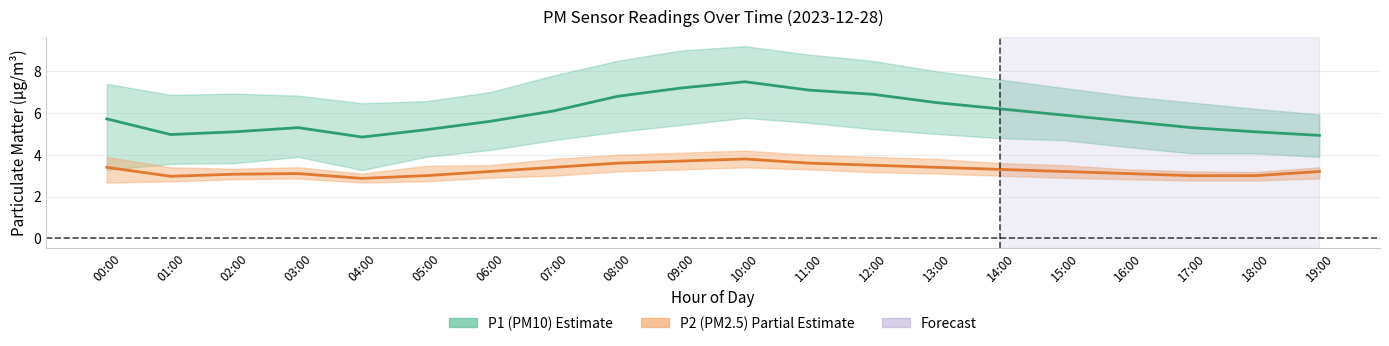

How many interior local valleys does the P2 mean series have?

2